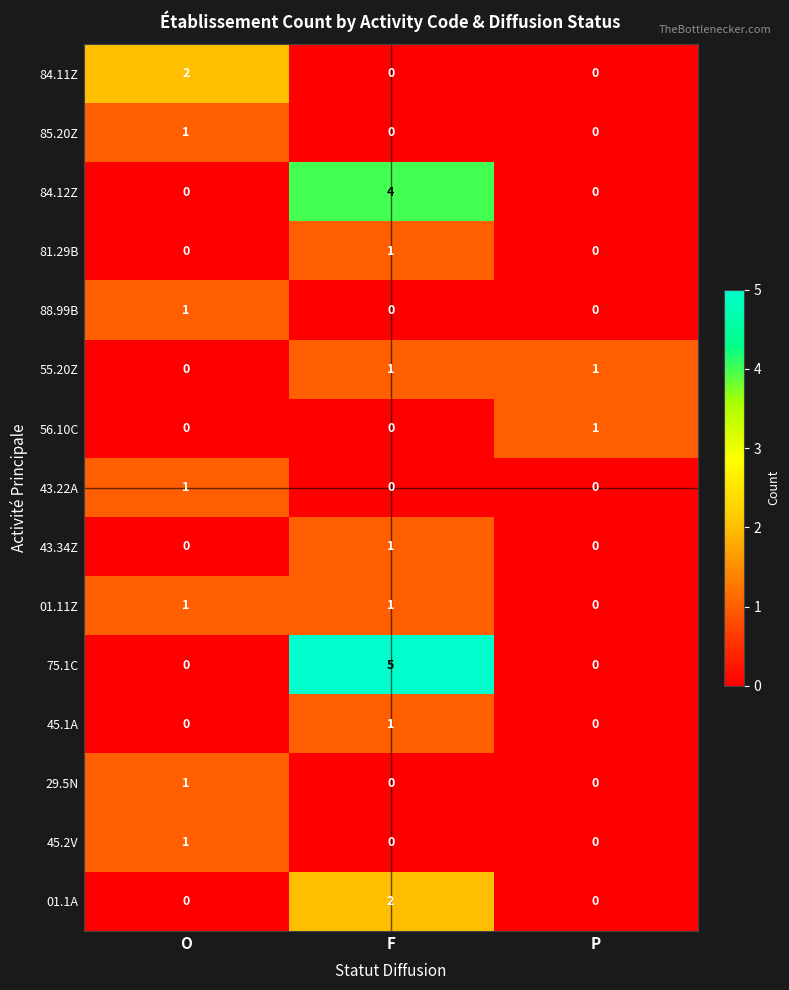

True or false: 45.2V has a value of 2 at O.

False